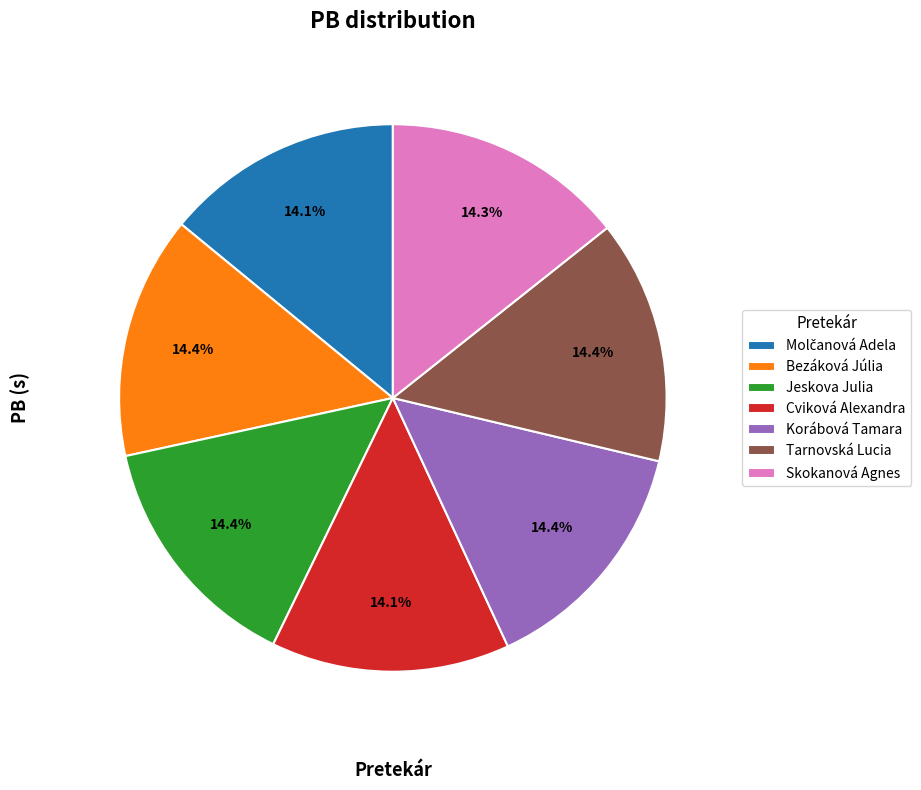

Is it true that Bezáková Júlia is 14% of the pie?

True